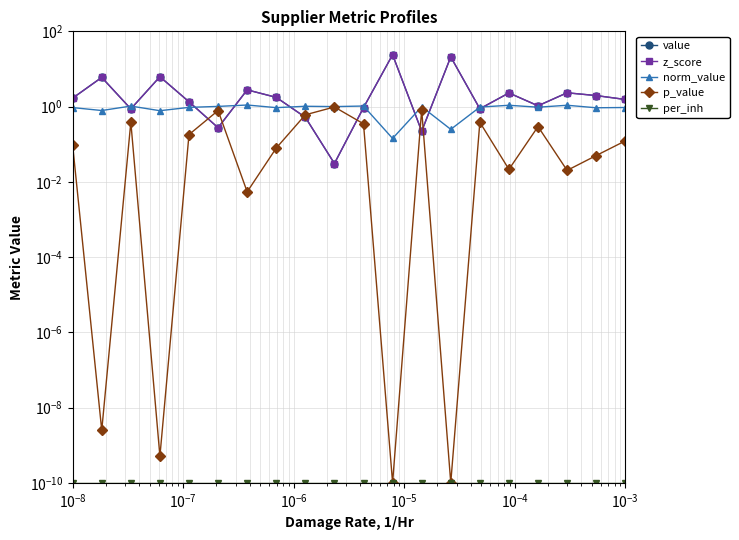

Does the chart have visible grid lines?

Yes